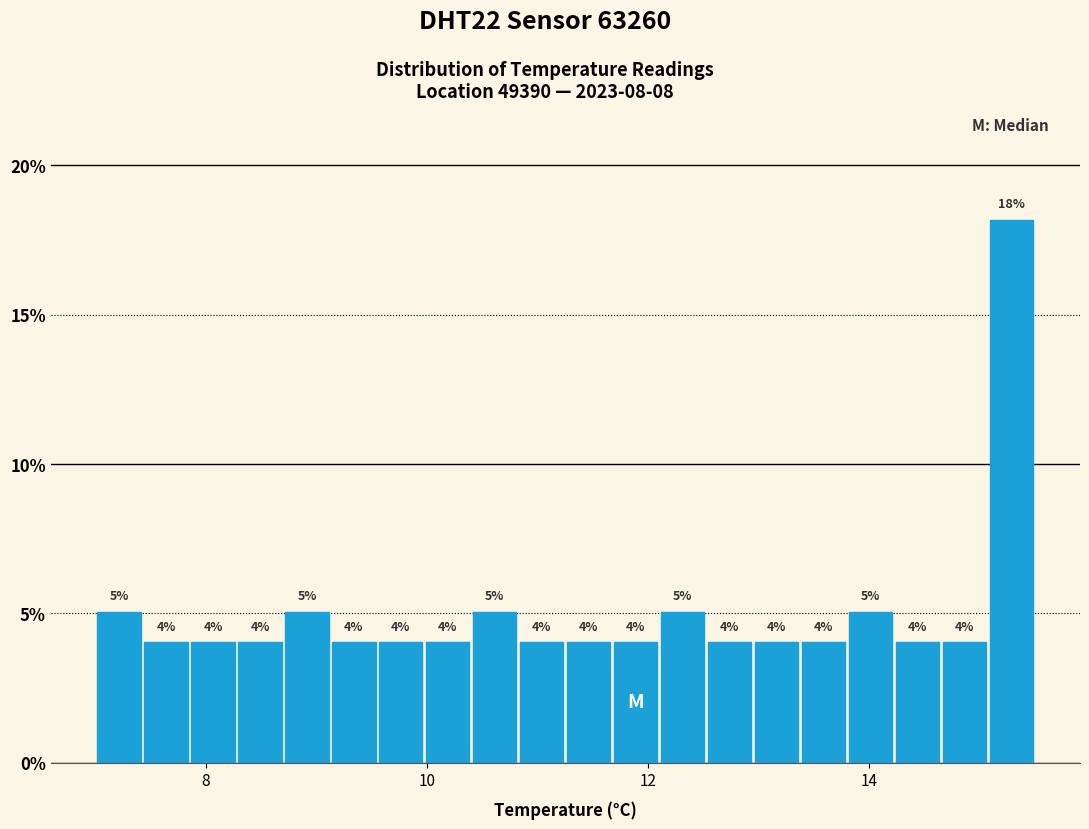

Read against the x-axis, roughly where is the centre of the tallest bar?

15.2